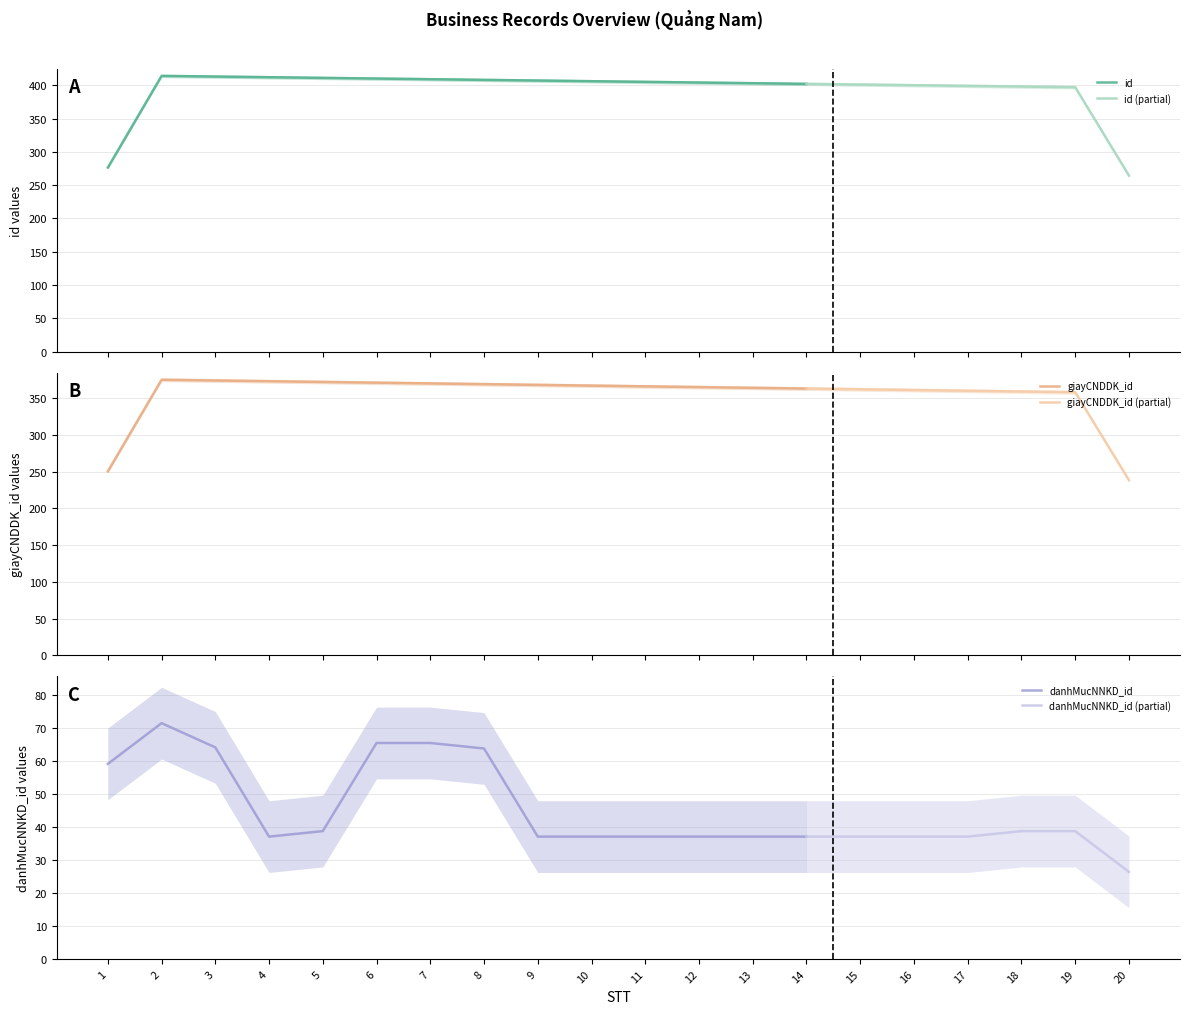

What is the highest value of the id series?

414.0